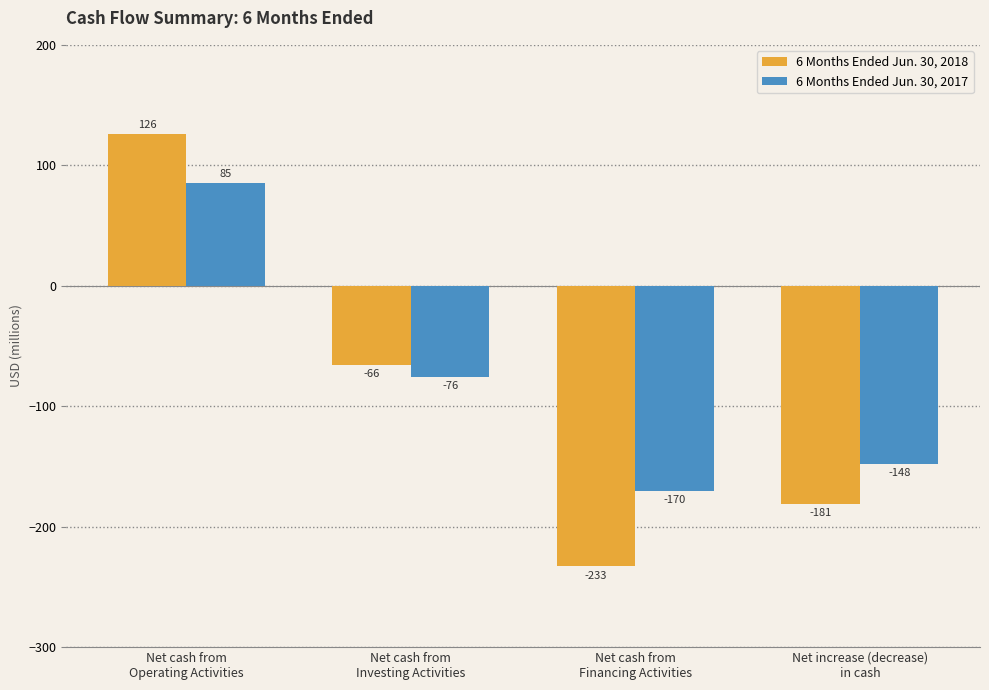

How many data points does each series have?

4